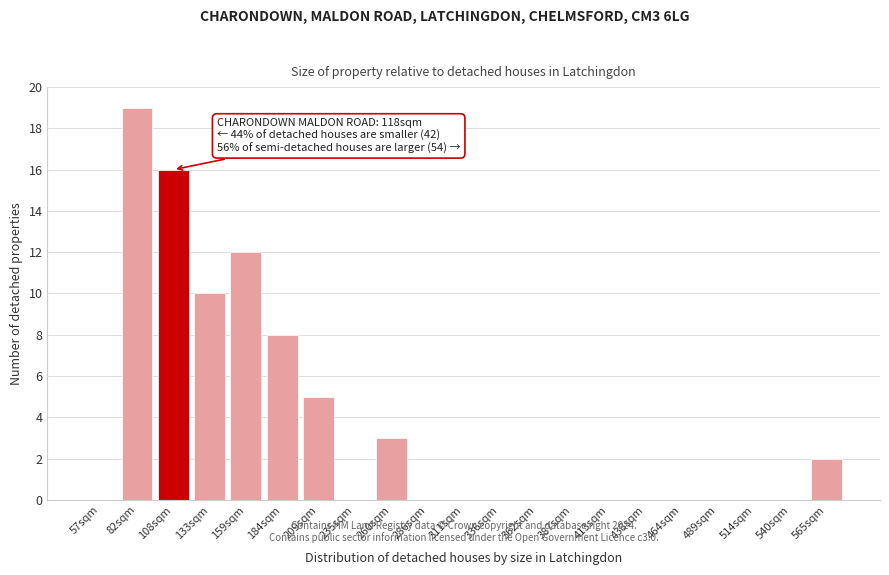

Reading left to right, transcribe all the data shown in this chart.

57sqm=0	82sqm=19	108sqm=16	133sqm=10	159sqm=12	184sqm=8	209sqm=5	235sqm=0	260sqm=3	286sqm=0	311sqm=0	336sqm=0	362sqm=0	387sqm=0	413sqm=0	438sqm=0	464sqm=0	489sqm=0	514sqm=0	540sqm=0	565sqm=2